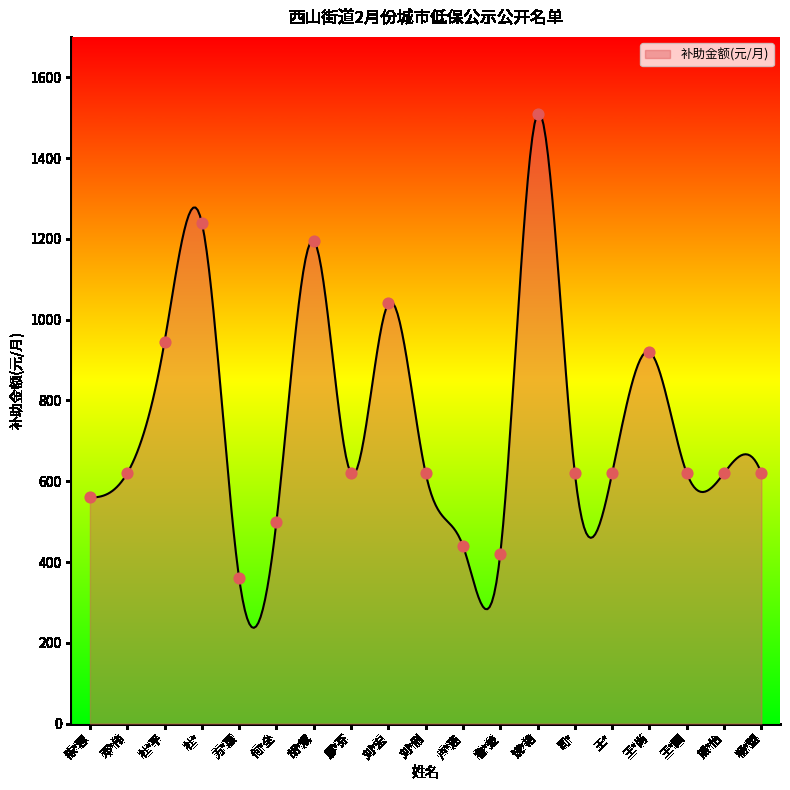

Which has a higher value, 刘*俐 or 刘*宏?

刘*宏